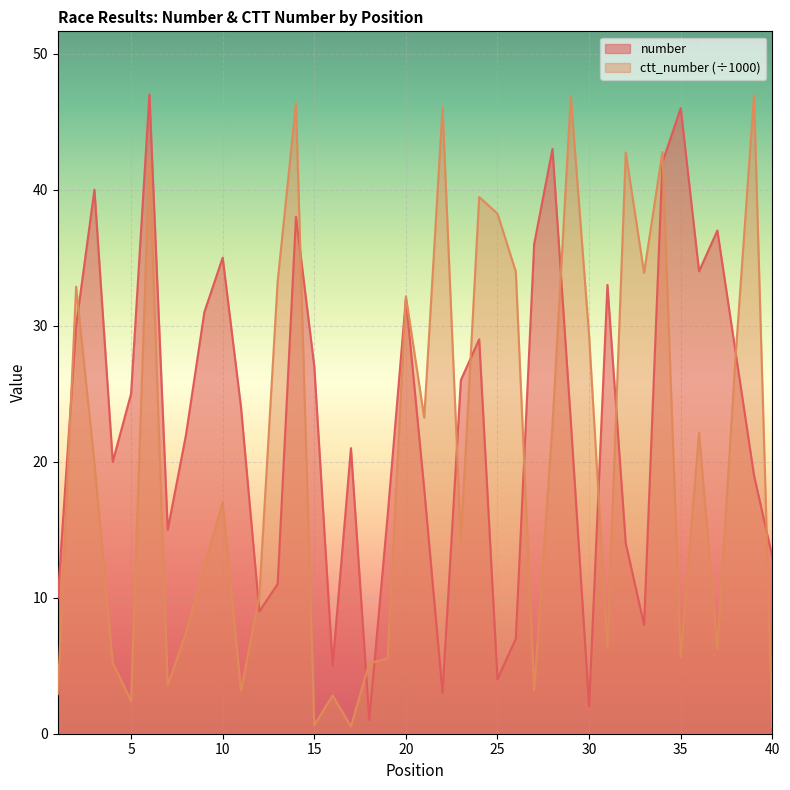

Does the chart display data point markers on the line(s)?

No